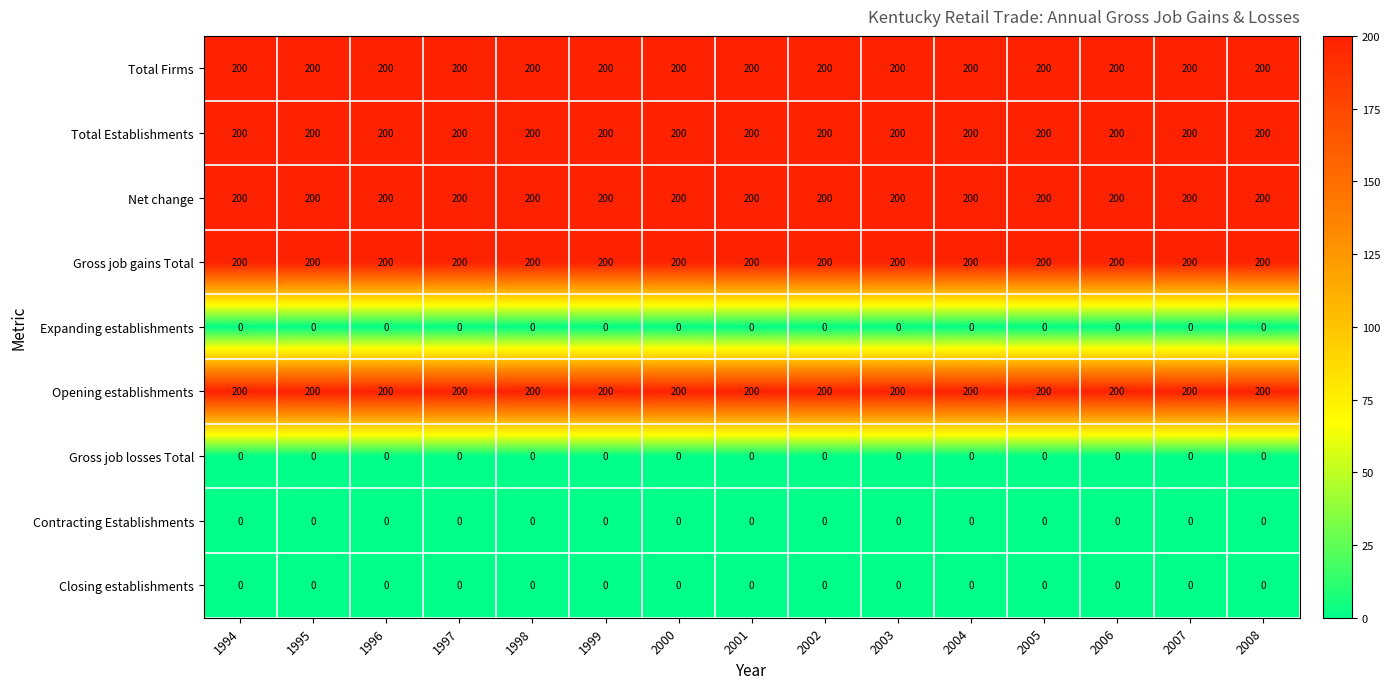

What is the difference between the highest and lowest values at 2006?

200